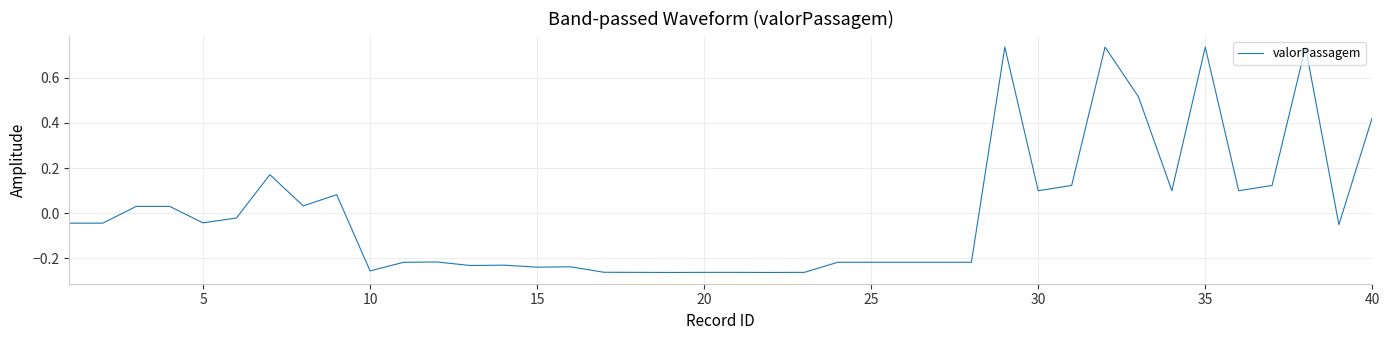

What is the difference between the maximum and minimum values?

1.0